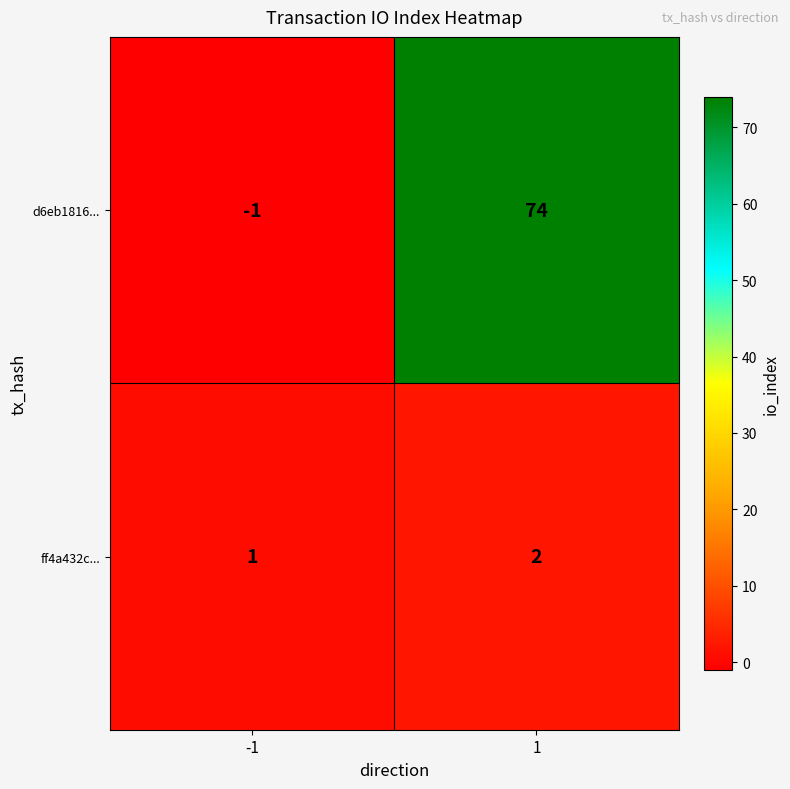

Reading right to left, extract all data points from this chart.

d6eb1816...: 74	-1
ff4a432c...: 2	1